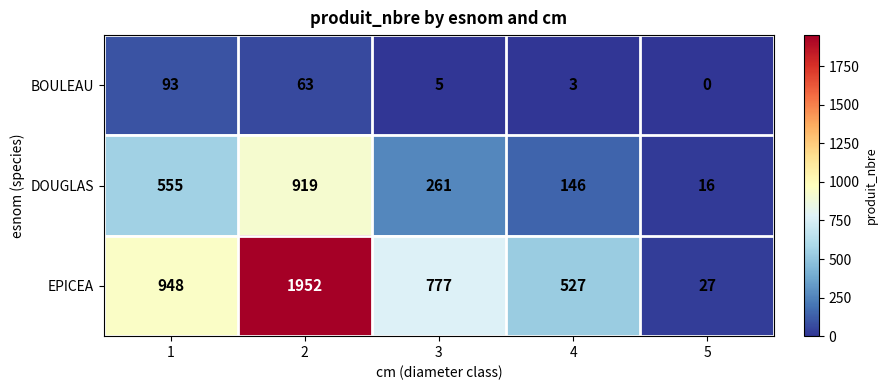

Reading right to left, what are all the values shown in this chart?

BOULEAU: 0	3	5	63	93
DOUGLAS: 16	146	261	919	555
EPICEA: 27	527	777	1952	948